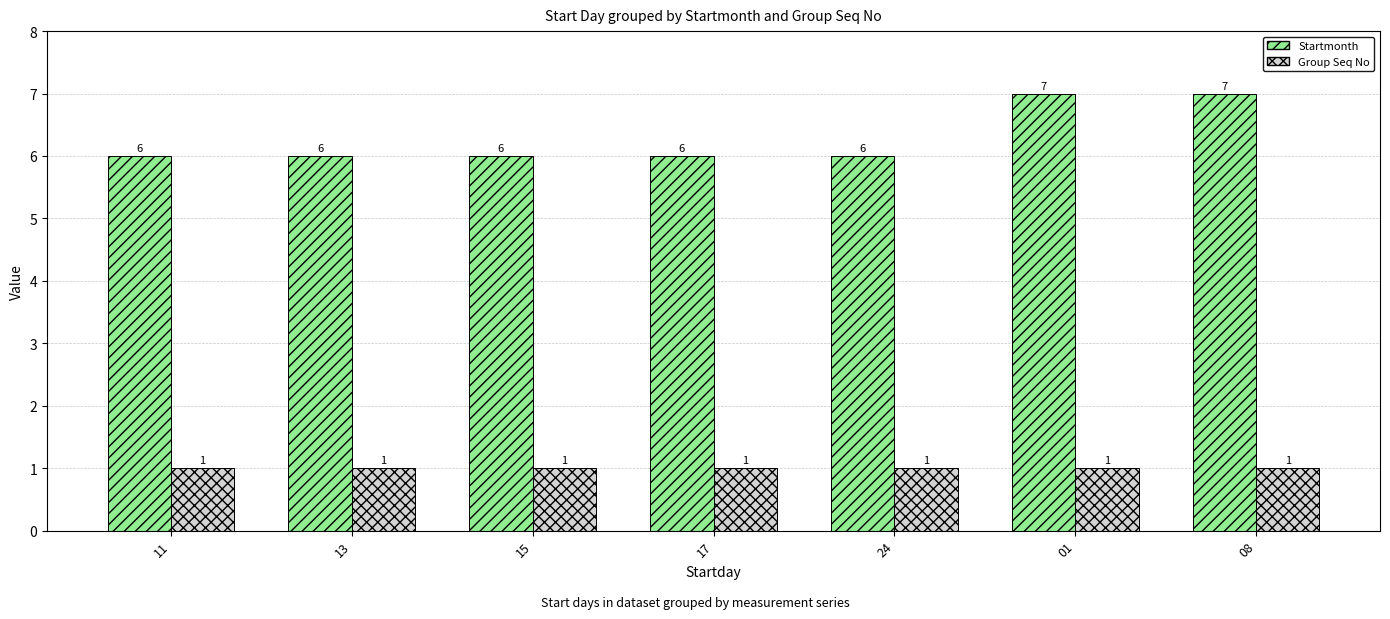

At how many categories does at least one series exceed 4?

7